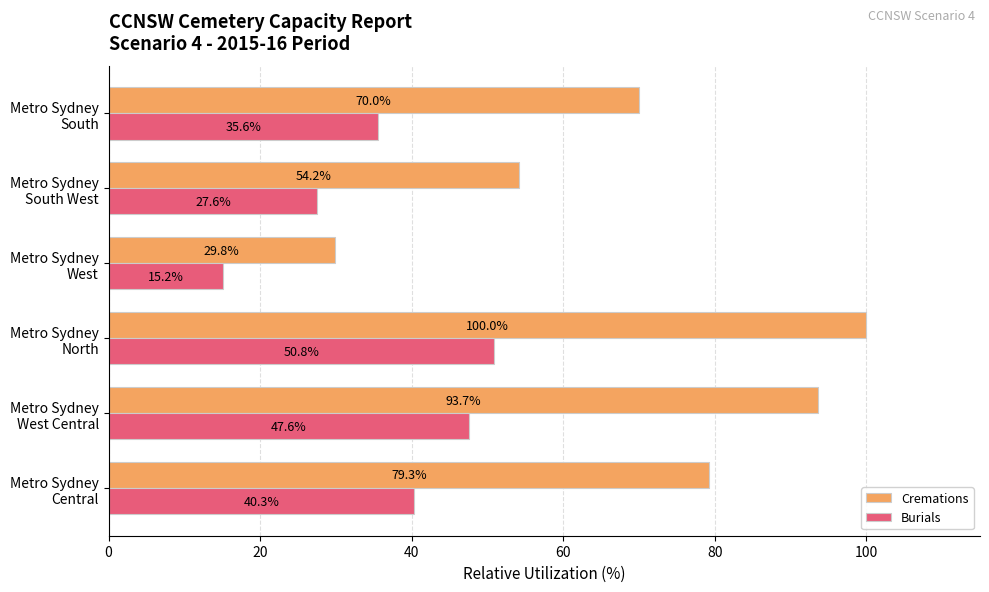

Which series has the largest total across all categories?

Cremations